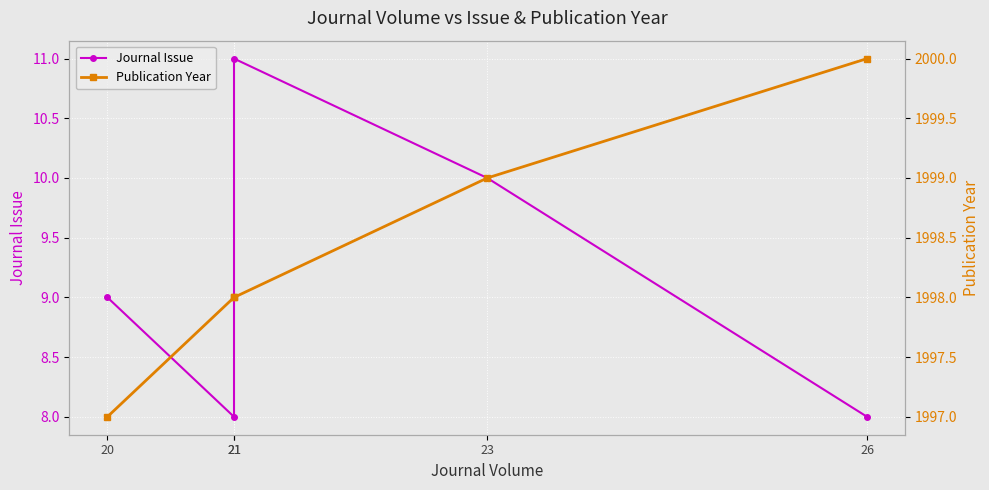

At 21, list the series in order from largest to smallest.

Publication Year, Journal Issue